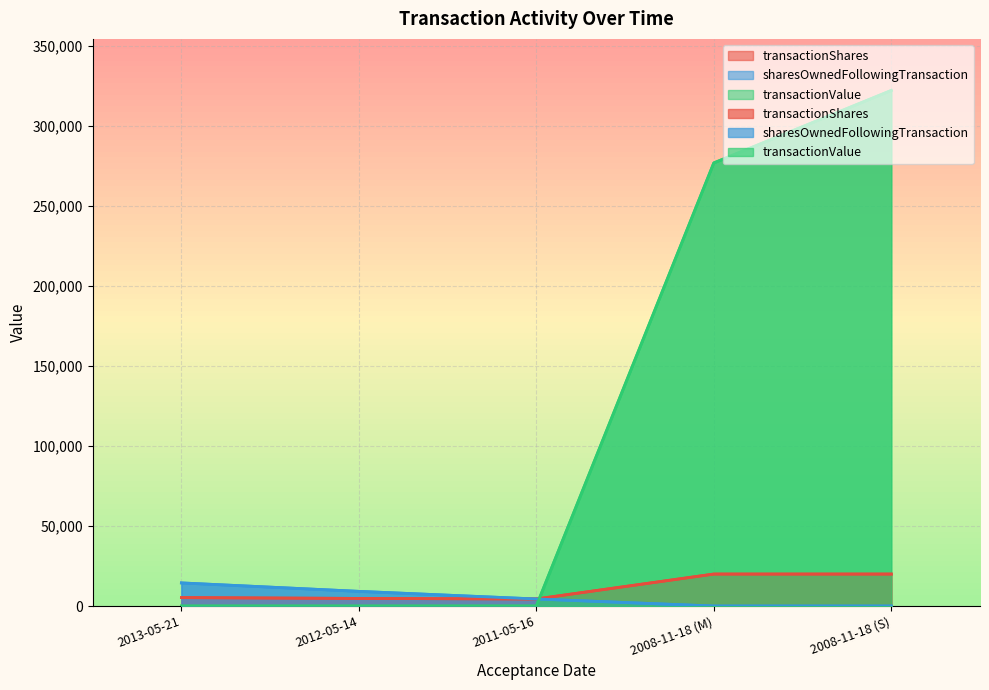

Count the transactionValue values in the range 0 to 277000.

4